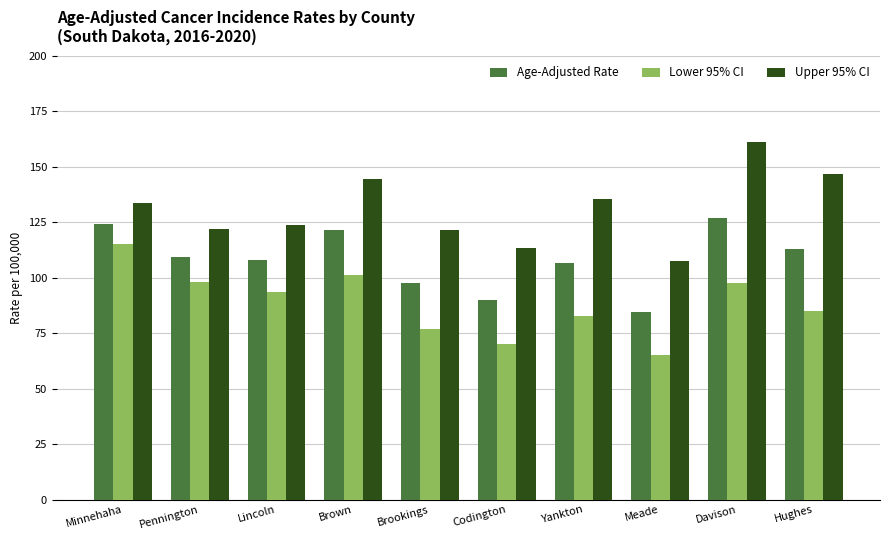

The Upper 95% CI series shows 50.6 at Davison. True or false?

False